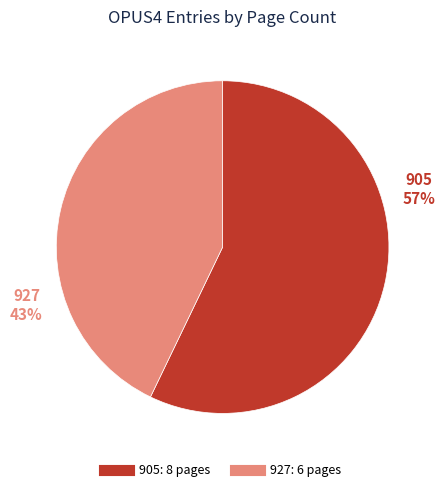

Between 927 and 905, which is larger?

905